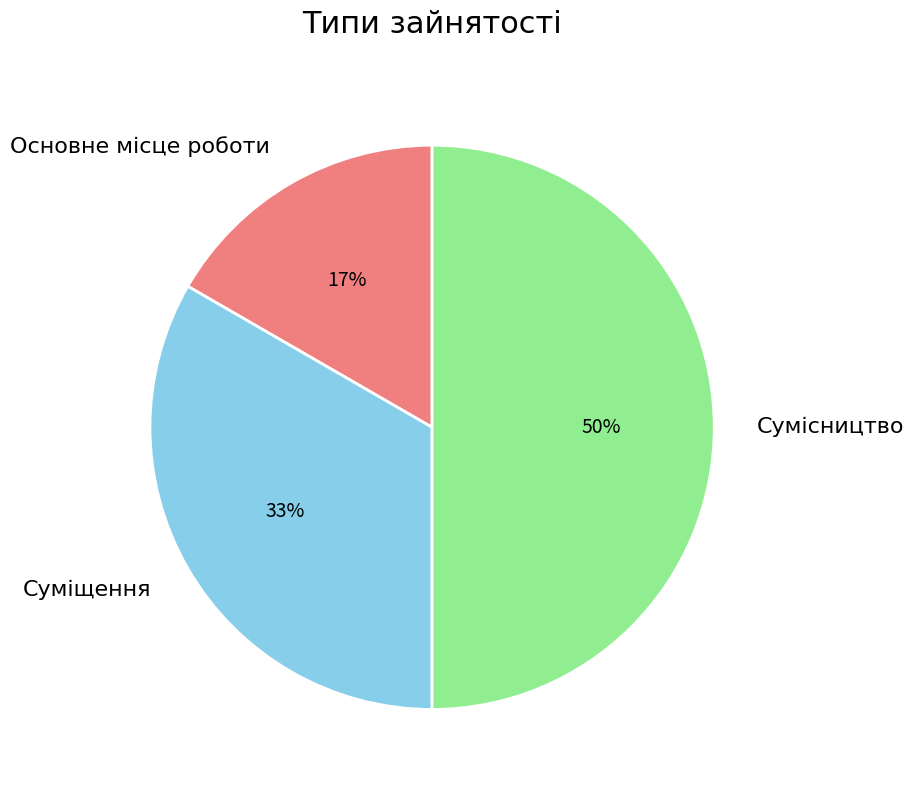

What is the smallest slice in the pie chart?

Основне місце роботи